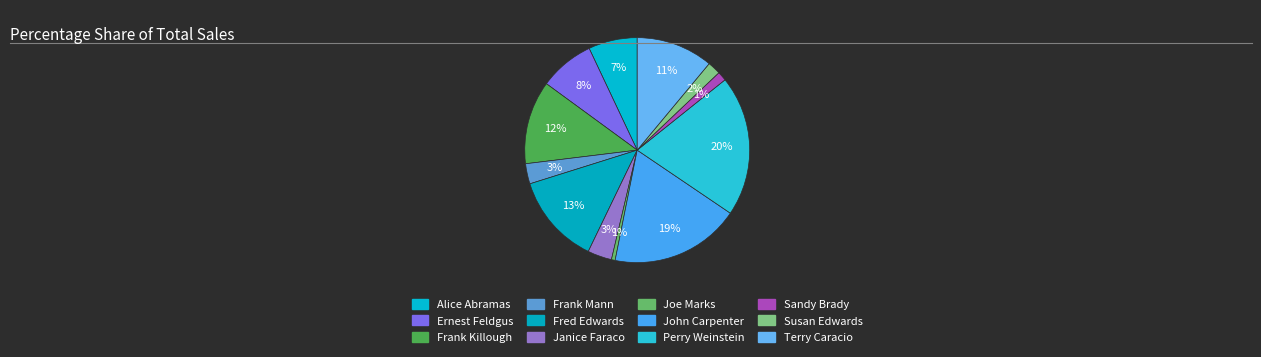

The Sandy Brady slice represents 11% of the pie. True or false?

False